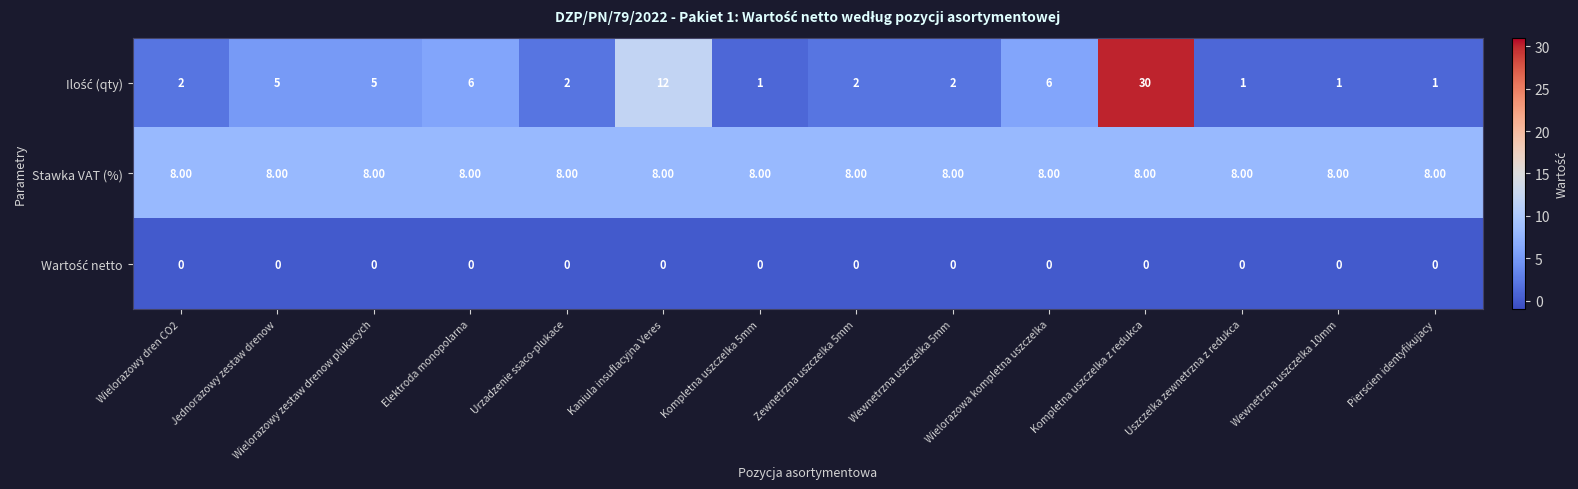

What is the spread (max minus min) of values at Zewnetrzna uszczelka 5mm?

8